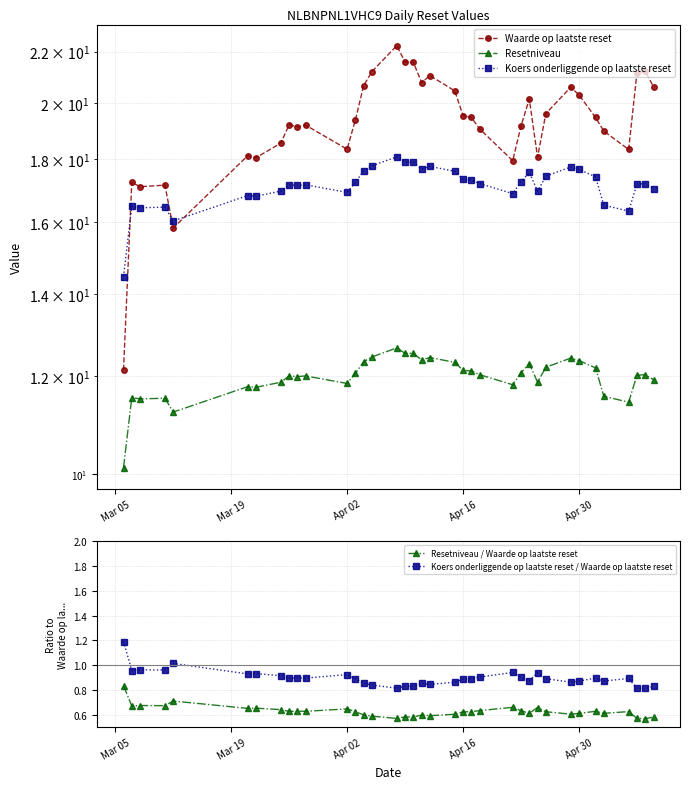

In Koers onderliggende op laatste reset / Waarde op laatste reset, how many points are lower than both neighbors (excluding endpoints)?

11